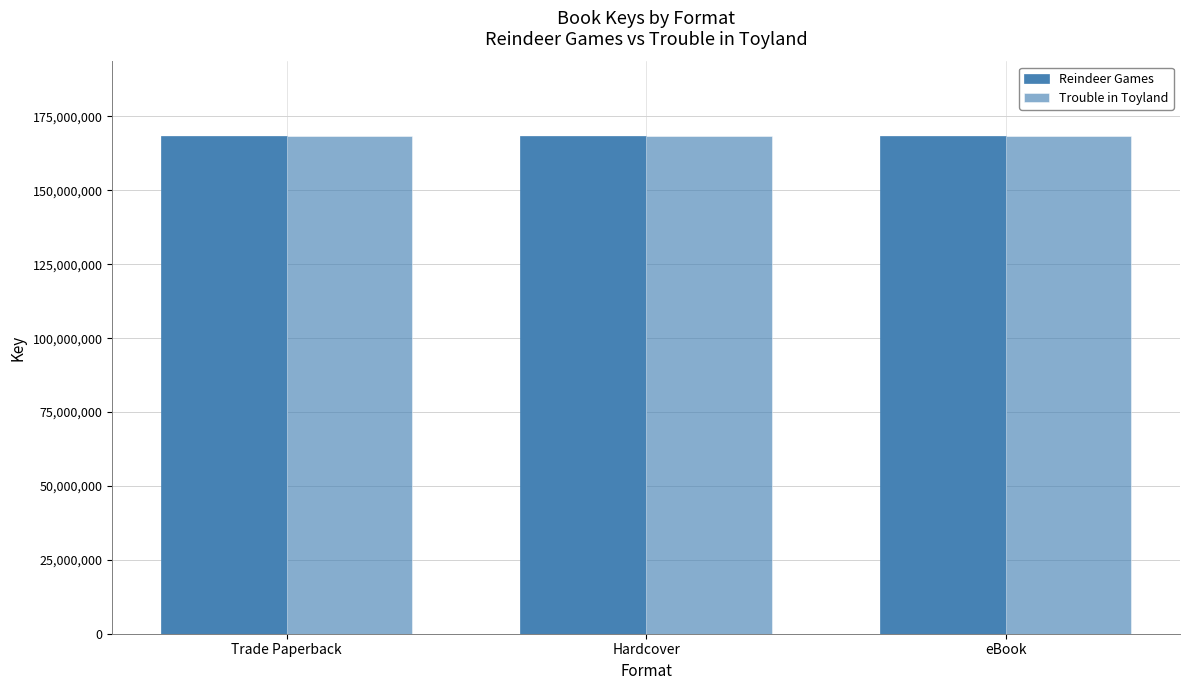

At how many categories does at least one series exceed 168351851?

3